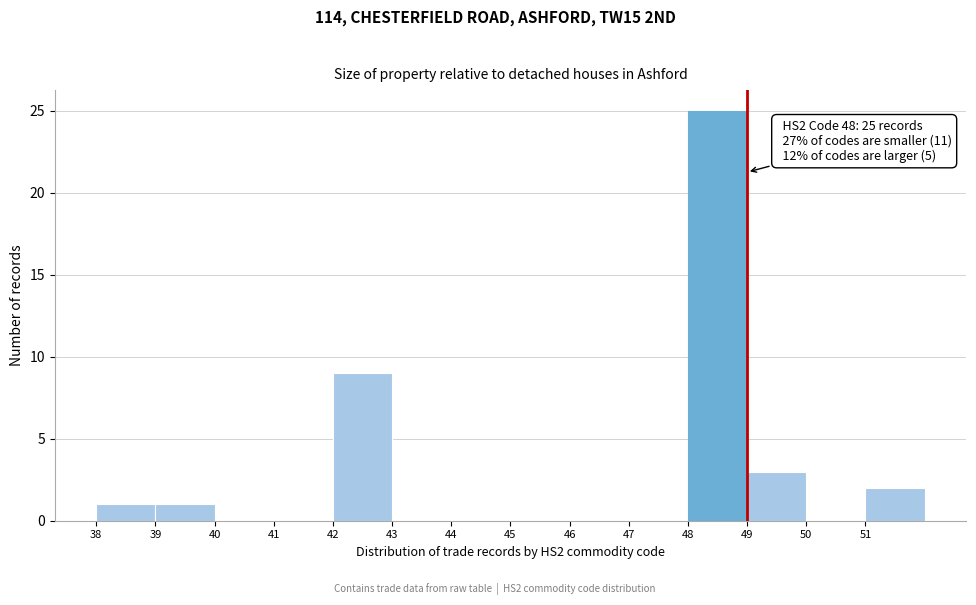

Over which range of the x-axis is the bar tallest?

48 to 49